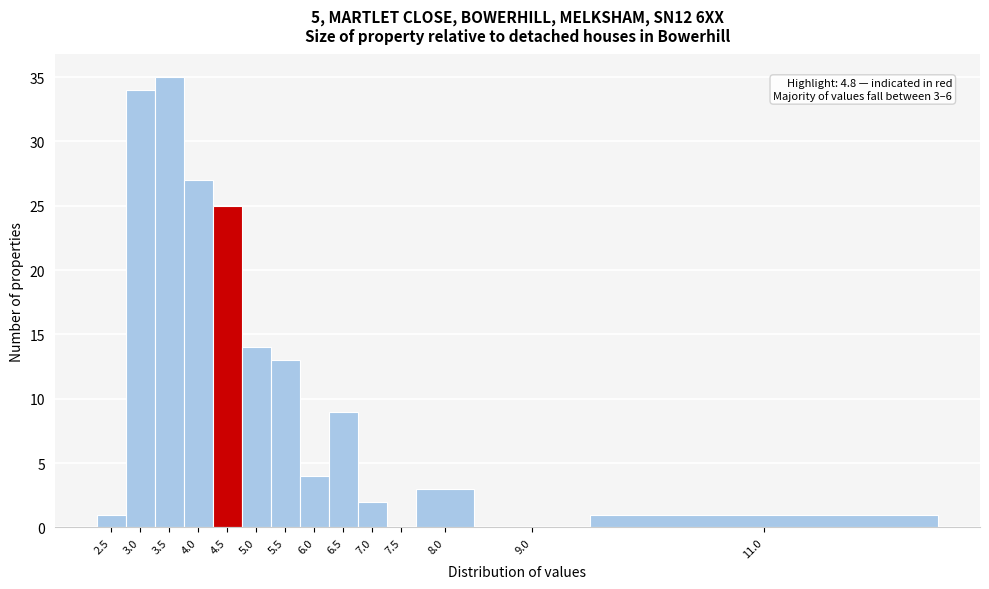

Reading left to right, extract all data points from this chart.

2.5=1	3.0=34	3.5=35	4.0=27	4.5=25	5.0=14	5.5=13	6.0=4	6.5=9	7.0=2	7.5=0	8.0=3	9.0=0	11.0=1